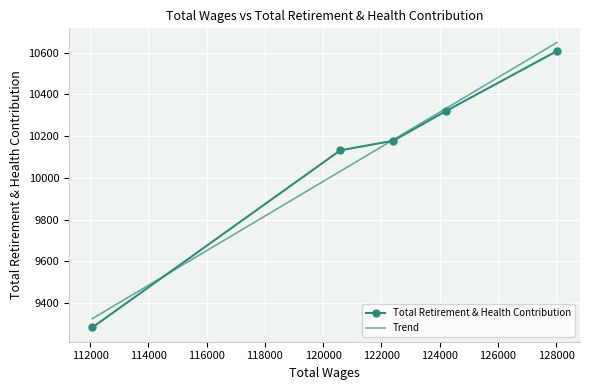

Approximately how many times larger is the value at 124210.0 compared to 112070.0?

1.1